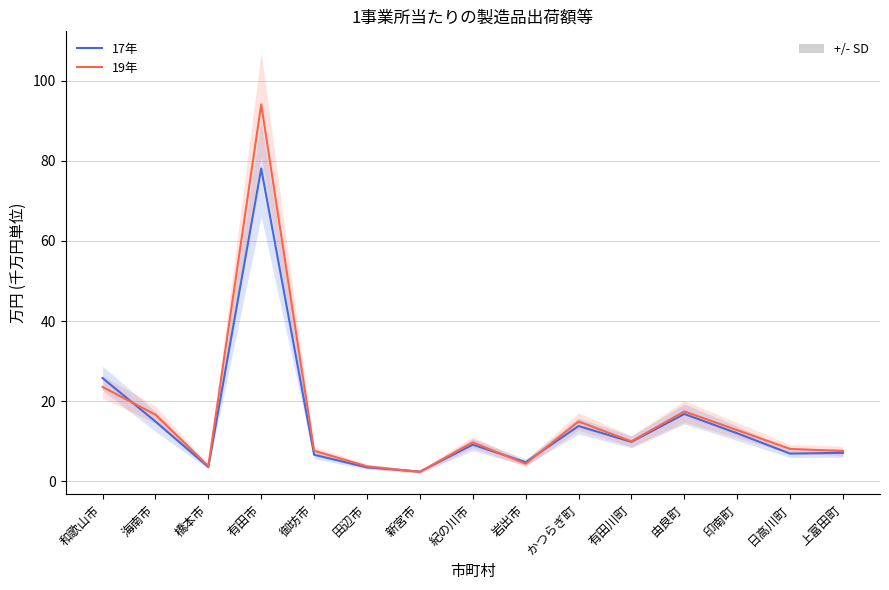

Read the 19年 value at 有田市.

94.1